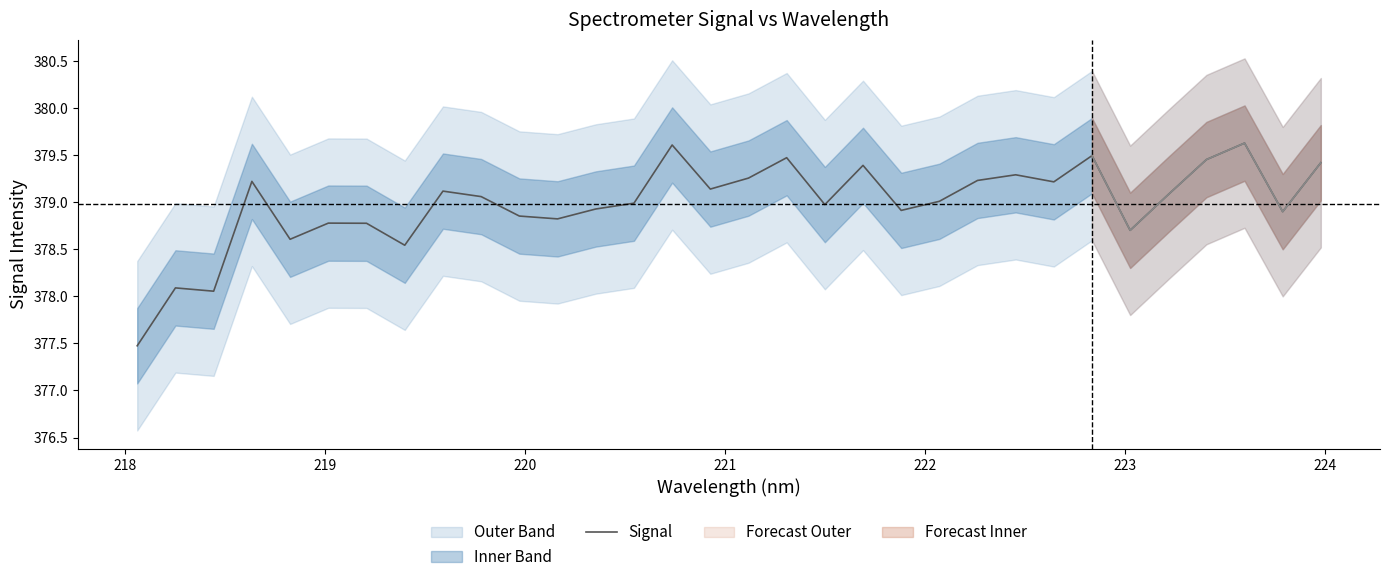

What is the difference between the second highest and second lowest values?

1.6